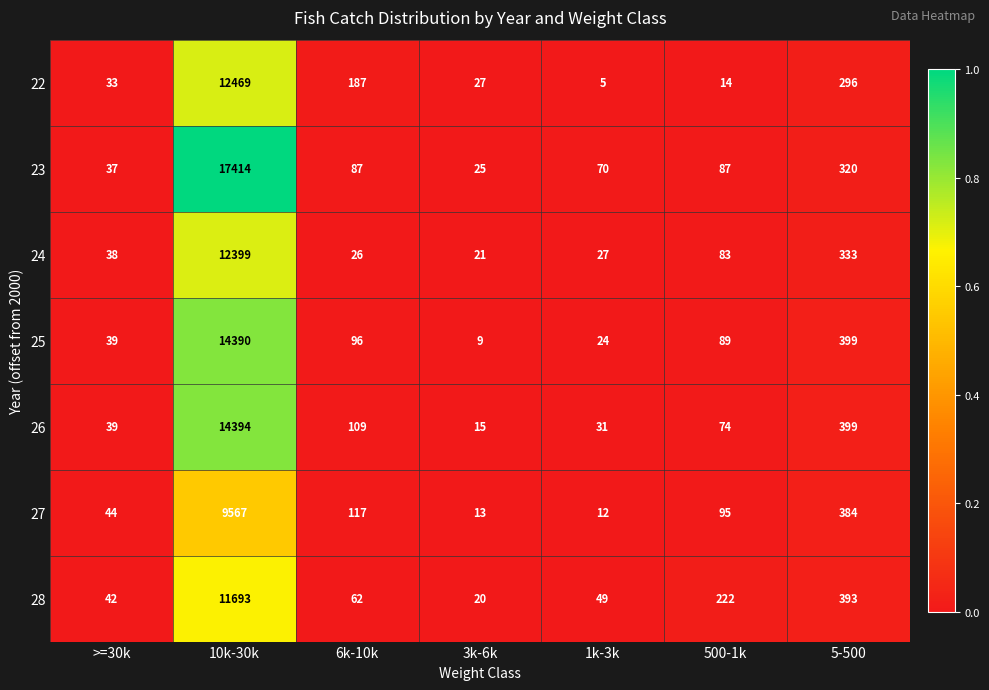

Is it true that 28 equals 19 at 6k-10k?

False